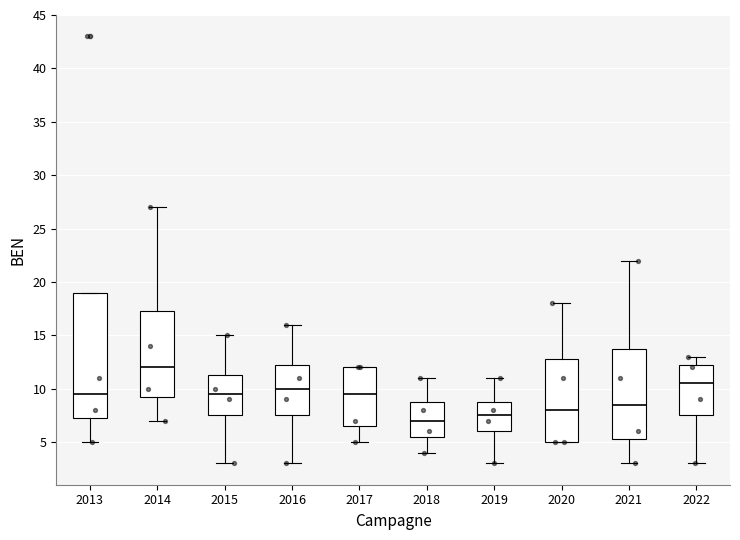

Reading left to right, read every box against the y-axis: the position of its median line, the range the box covers, and the ends of its whiskers. The values are not printed on the chart, so give them approximately, as read against the axis.

2013: median 9.5, box 7.5 to 19.0, whiskers 5.0 to 19.0
2014: median 12.0, box 9.5 to 17.5, whiskers 7.0 to 27.0
2015: median 9.5, box 7.5 to 11.5, whiskers 3.0 to 15.0
2016: median 10.0, box 7.5 to 12.5, whiskers 3.0 to 16.0
2017: median 9.5, box 6.5 to 12.0, whiskers 5.0 to 12.0
2018: median 7.0, box 5.5 to 9.0, whiskers 4.0 to 11.0
2019: median 7.5, box 6.0 to 9.0, whiskers 3.0 to 11.0
2020: median 8.0, box 5.0 to 13.0, whiskers 5.0 to 18.0
2021: median 8.5, box 5.5 to 14.0, whiskers 3.0 to 22.0
2022: median 10.5, box 7.5 to 12.5, whiskers 3.0 to 13.0